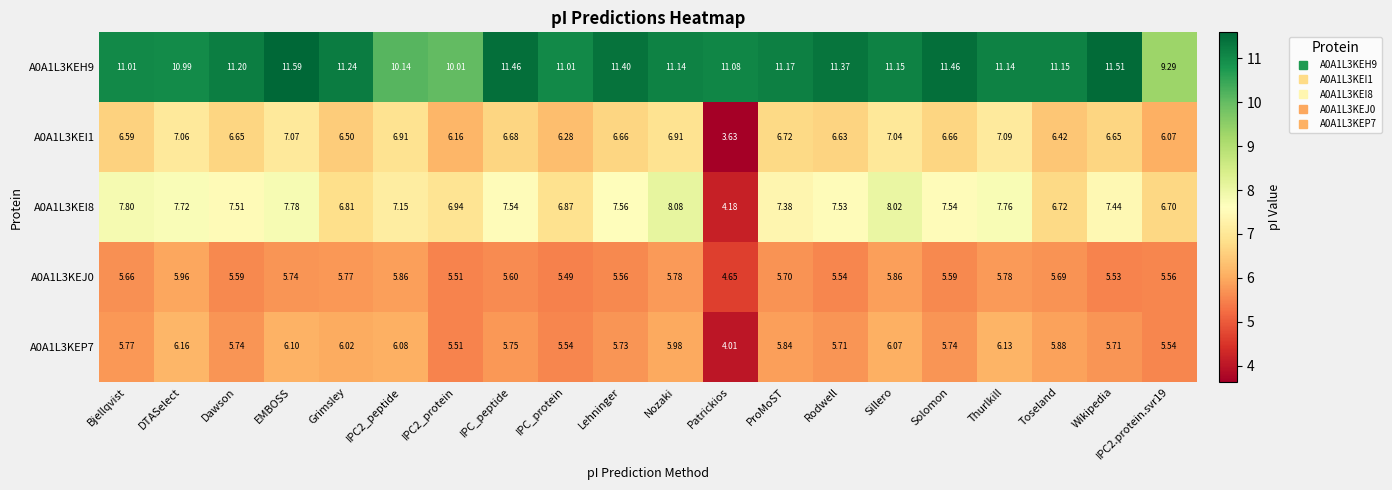

Which label corresponds to the smallest value in the chart?

Patrickios